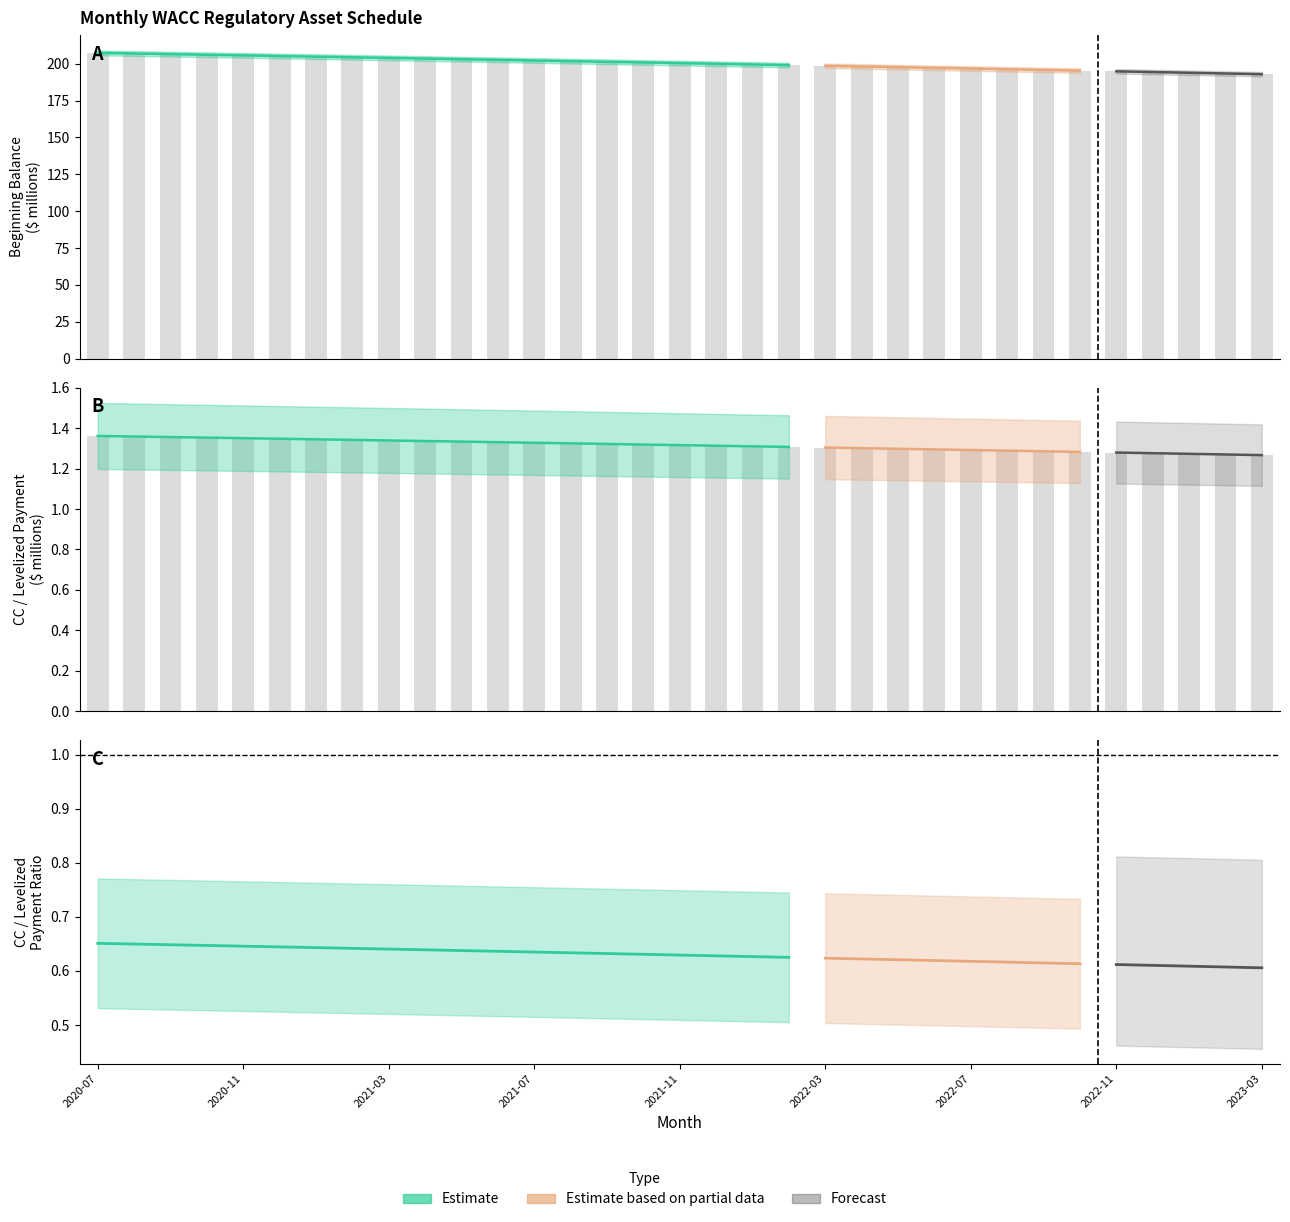

The Beginning Balance series shows 259.0 at 2022-04. True or false?

False